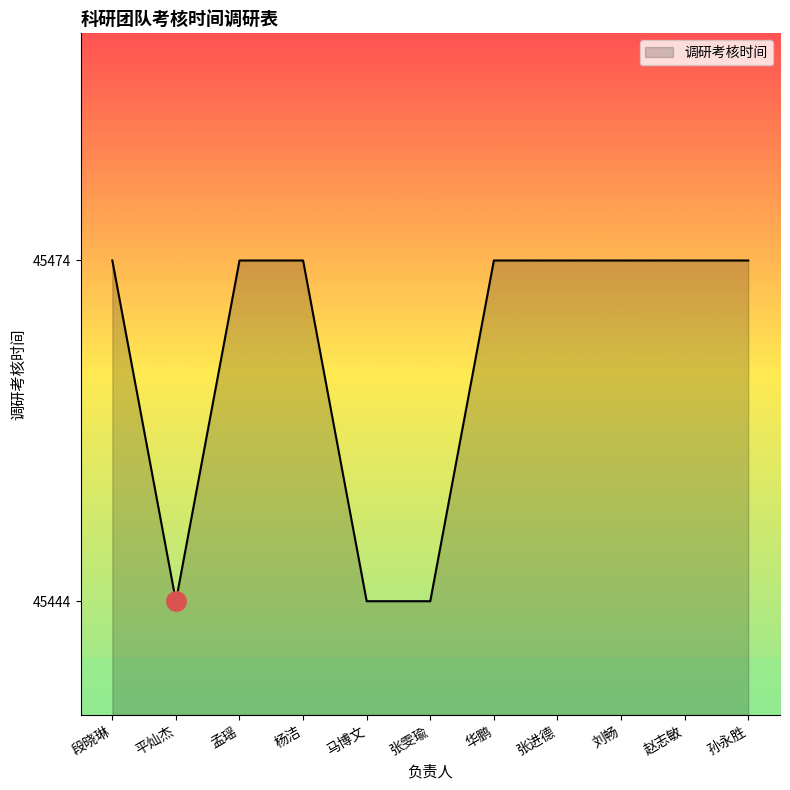

The value at 赵志敏 is 45474. True or false?

True